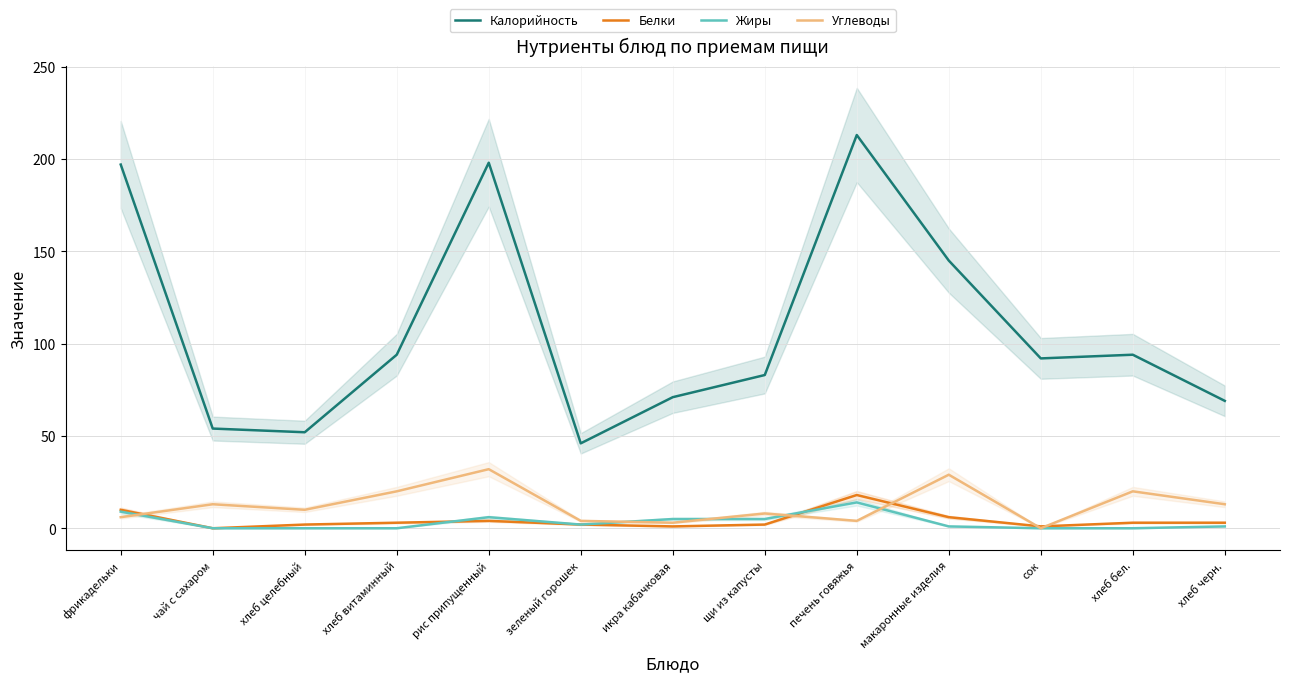

How many positive values does the Жиры series have?

8